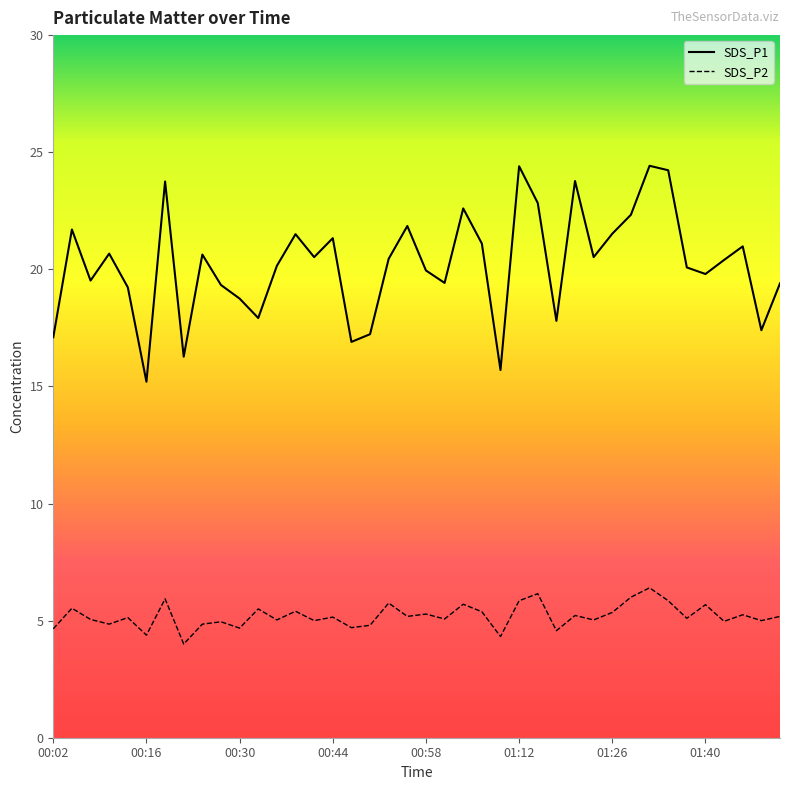

In SDS_P2, how many points are higher than both neighbors (excluding endpoints)?

15